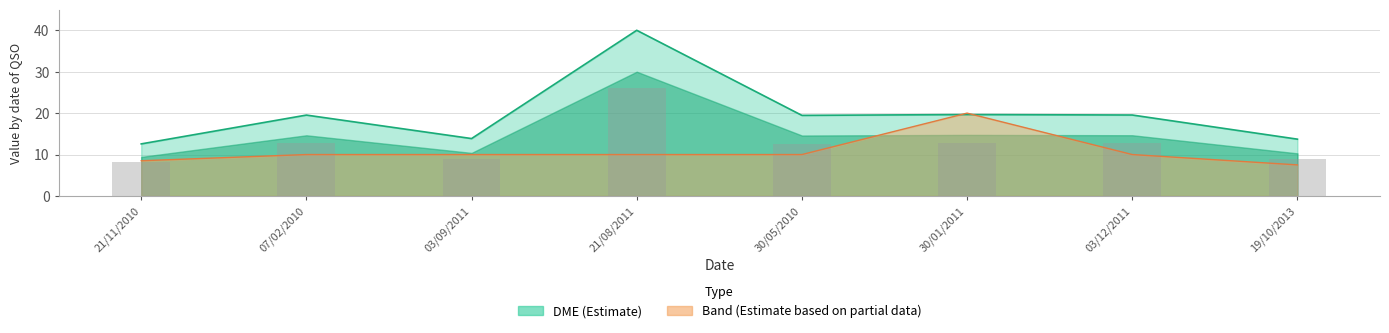

At which category is the sum across all series the highest?

21/08/2011